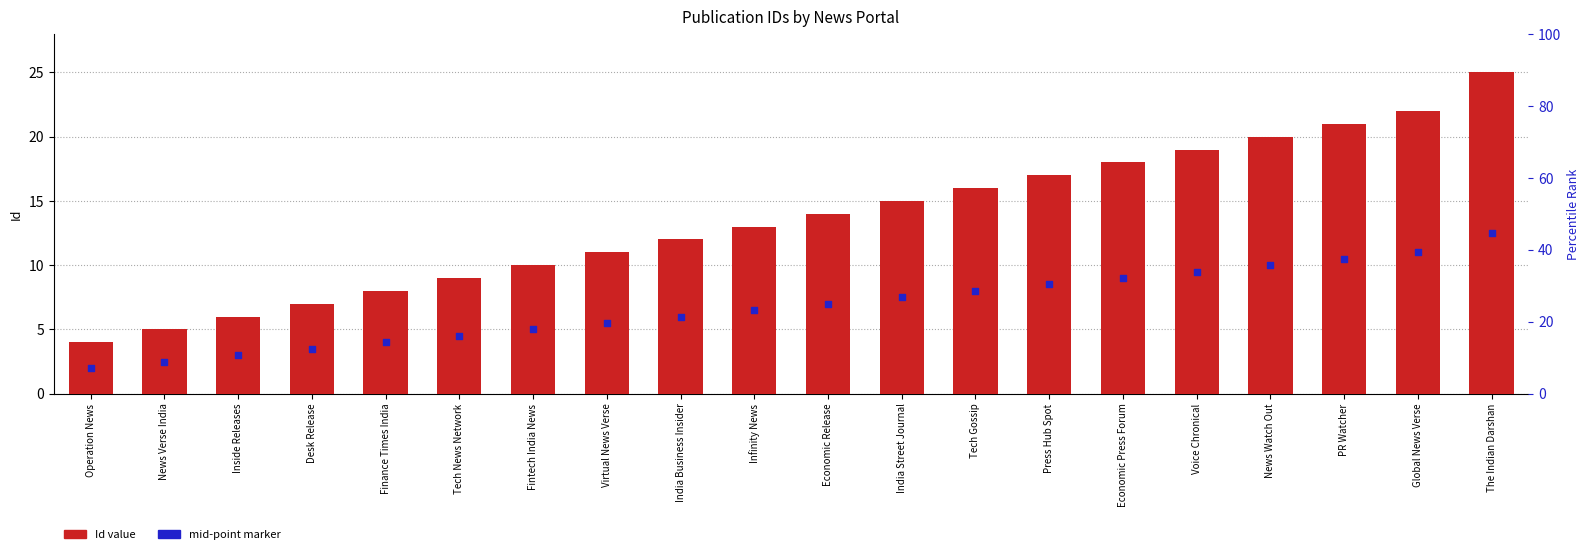

At which category is the sum across all series the highest?

The Indian Darshan